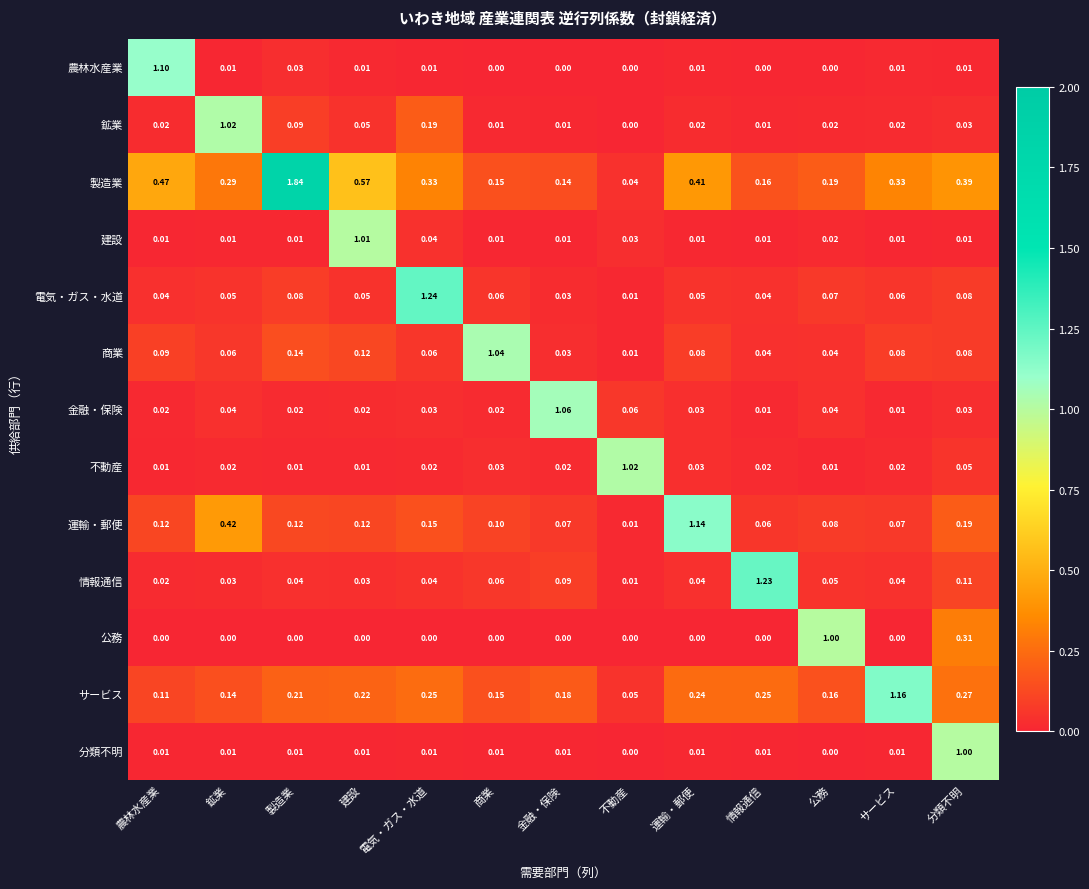

What is the spread (max minus min) of values at 分類不明?

1.0